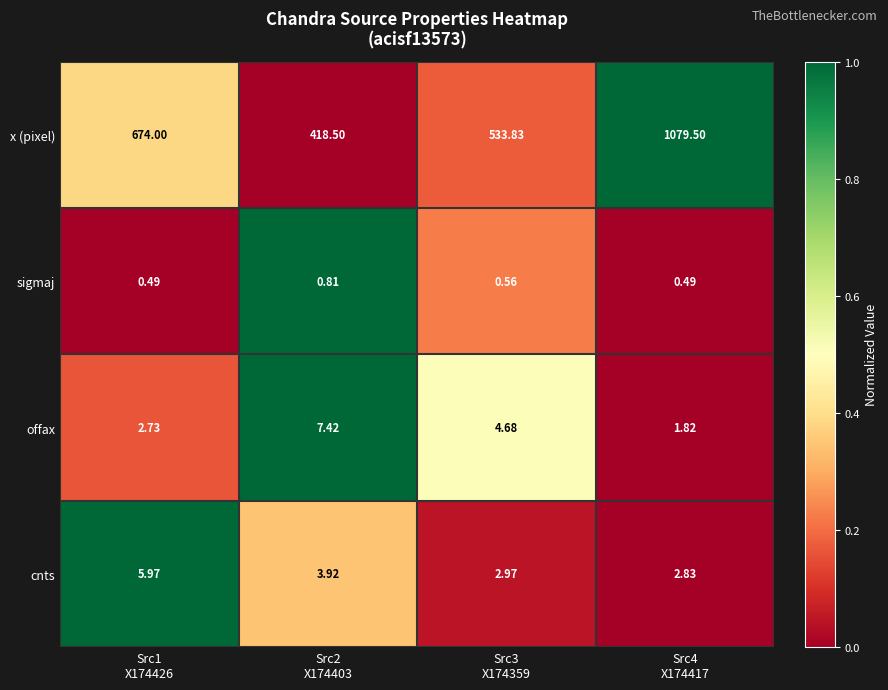

Which series has the largest total across all categories?

x (pixel)